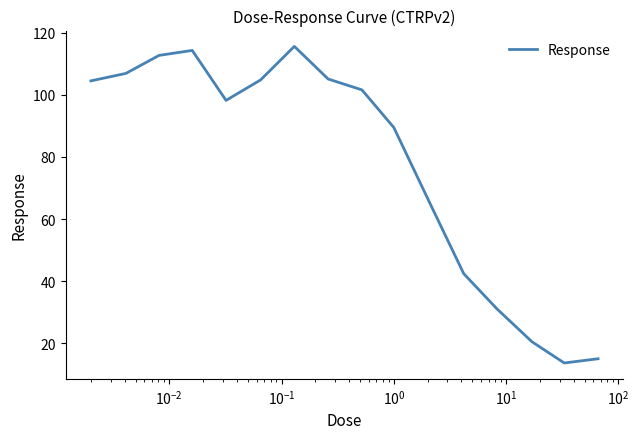

What is the difference between the maximum and minimum values?

101.9